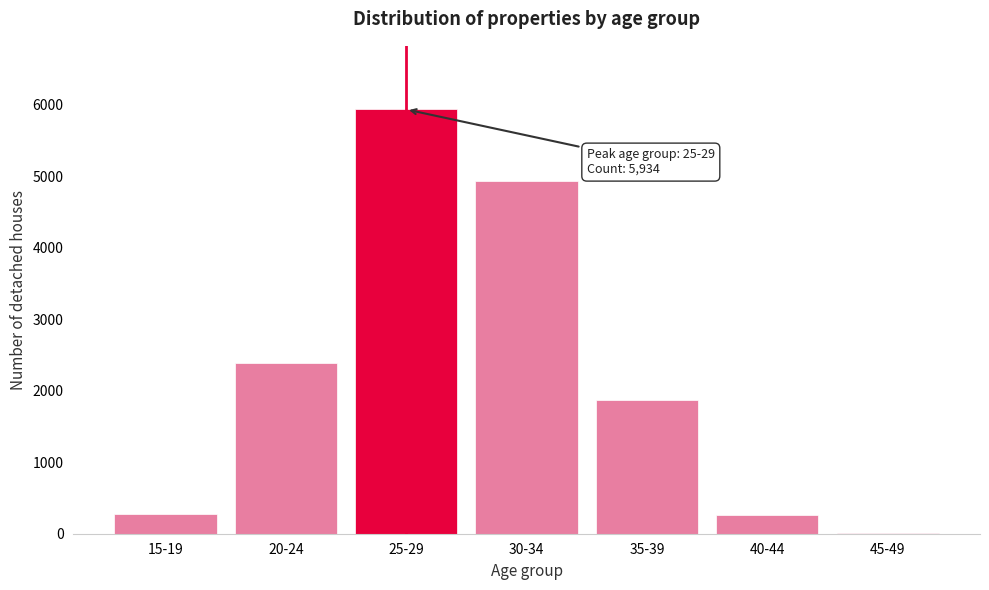

What is the greatest value displayed?

5934